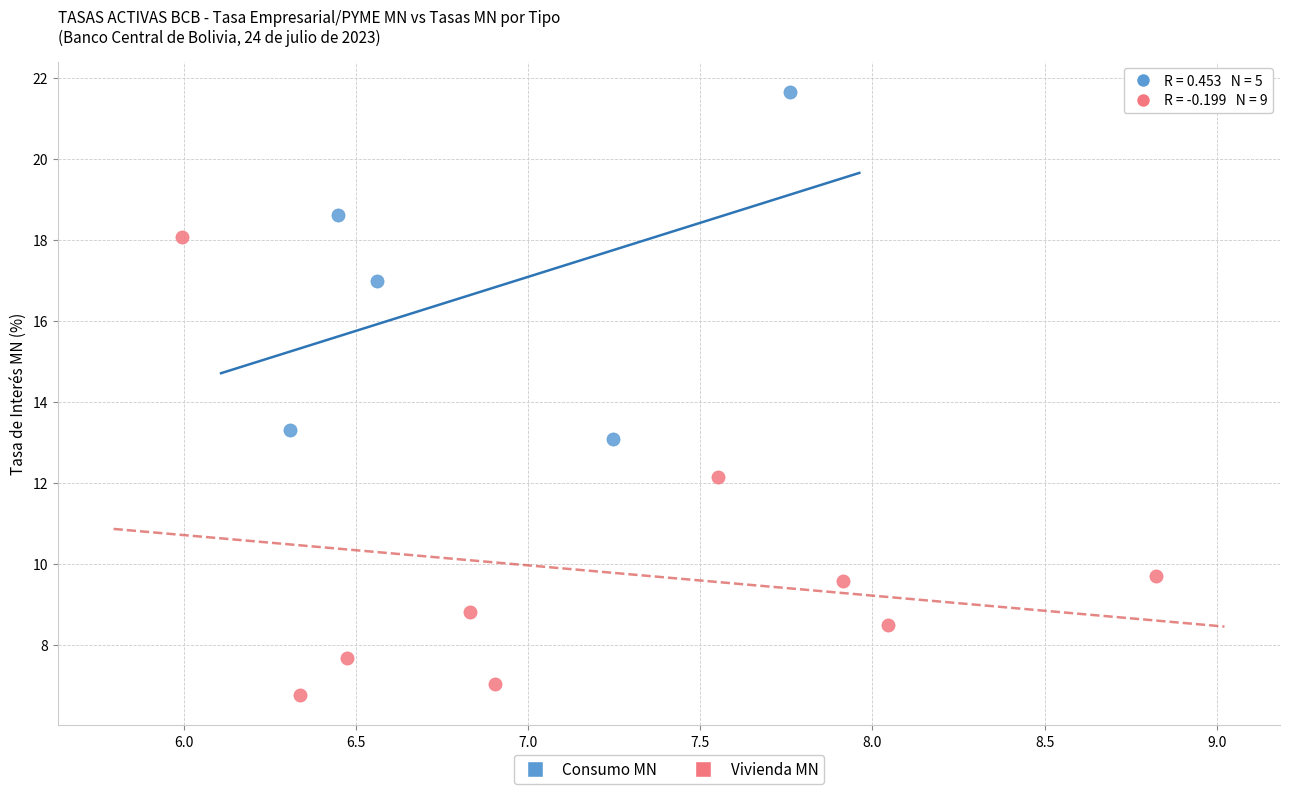

What are all the series names shown in the legend?

Consumo MN, Vivienda MN